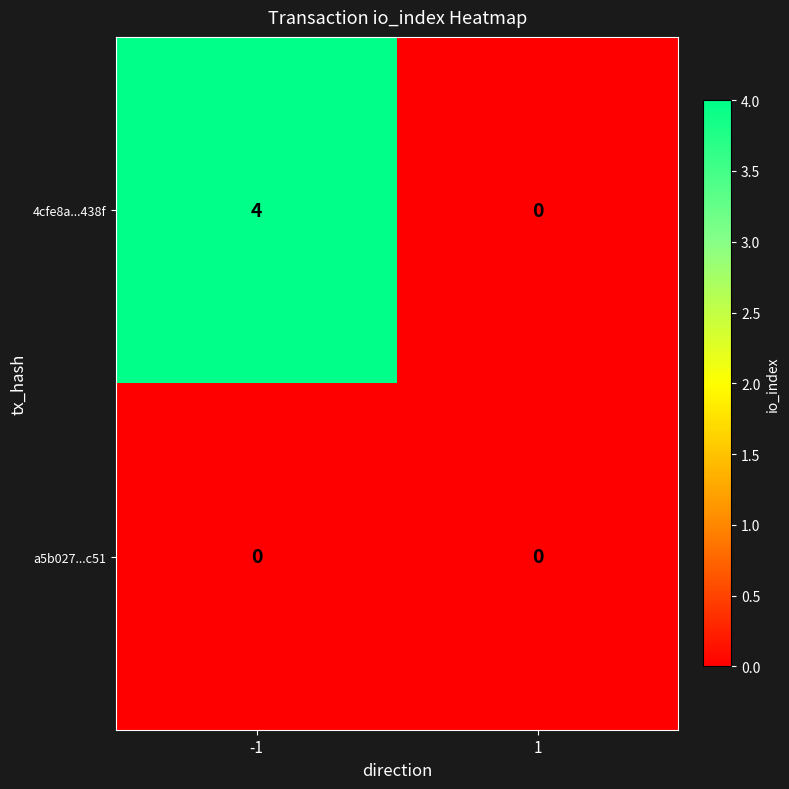

Reading right to left, extract all data points from this chart.

4cfe8a...438f: 1=0	-1=4
a5b027...c51: 1=0	-1=0